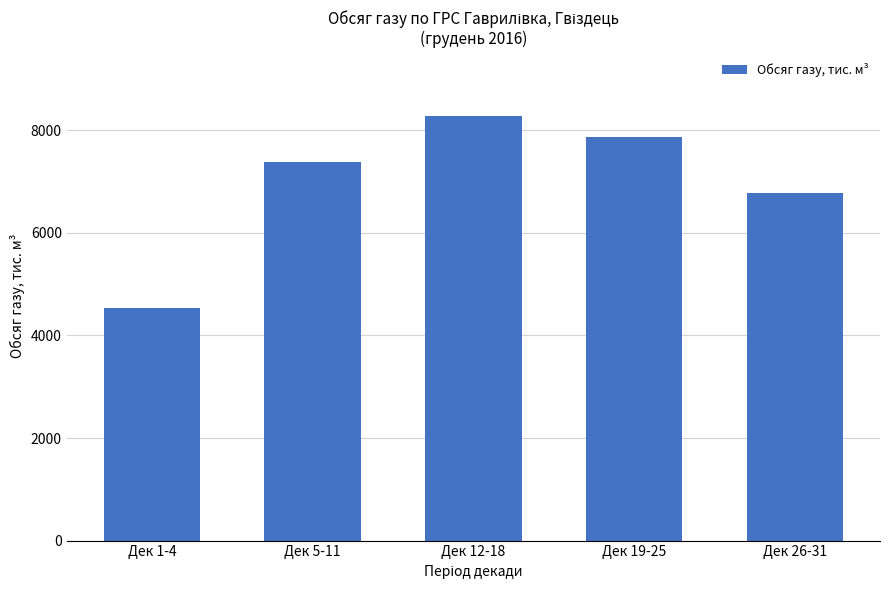

What is the difference between the values at Дек 12-18 and Дек 1-4?

3746.7